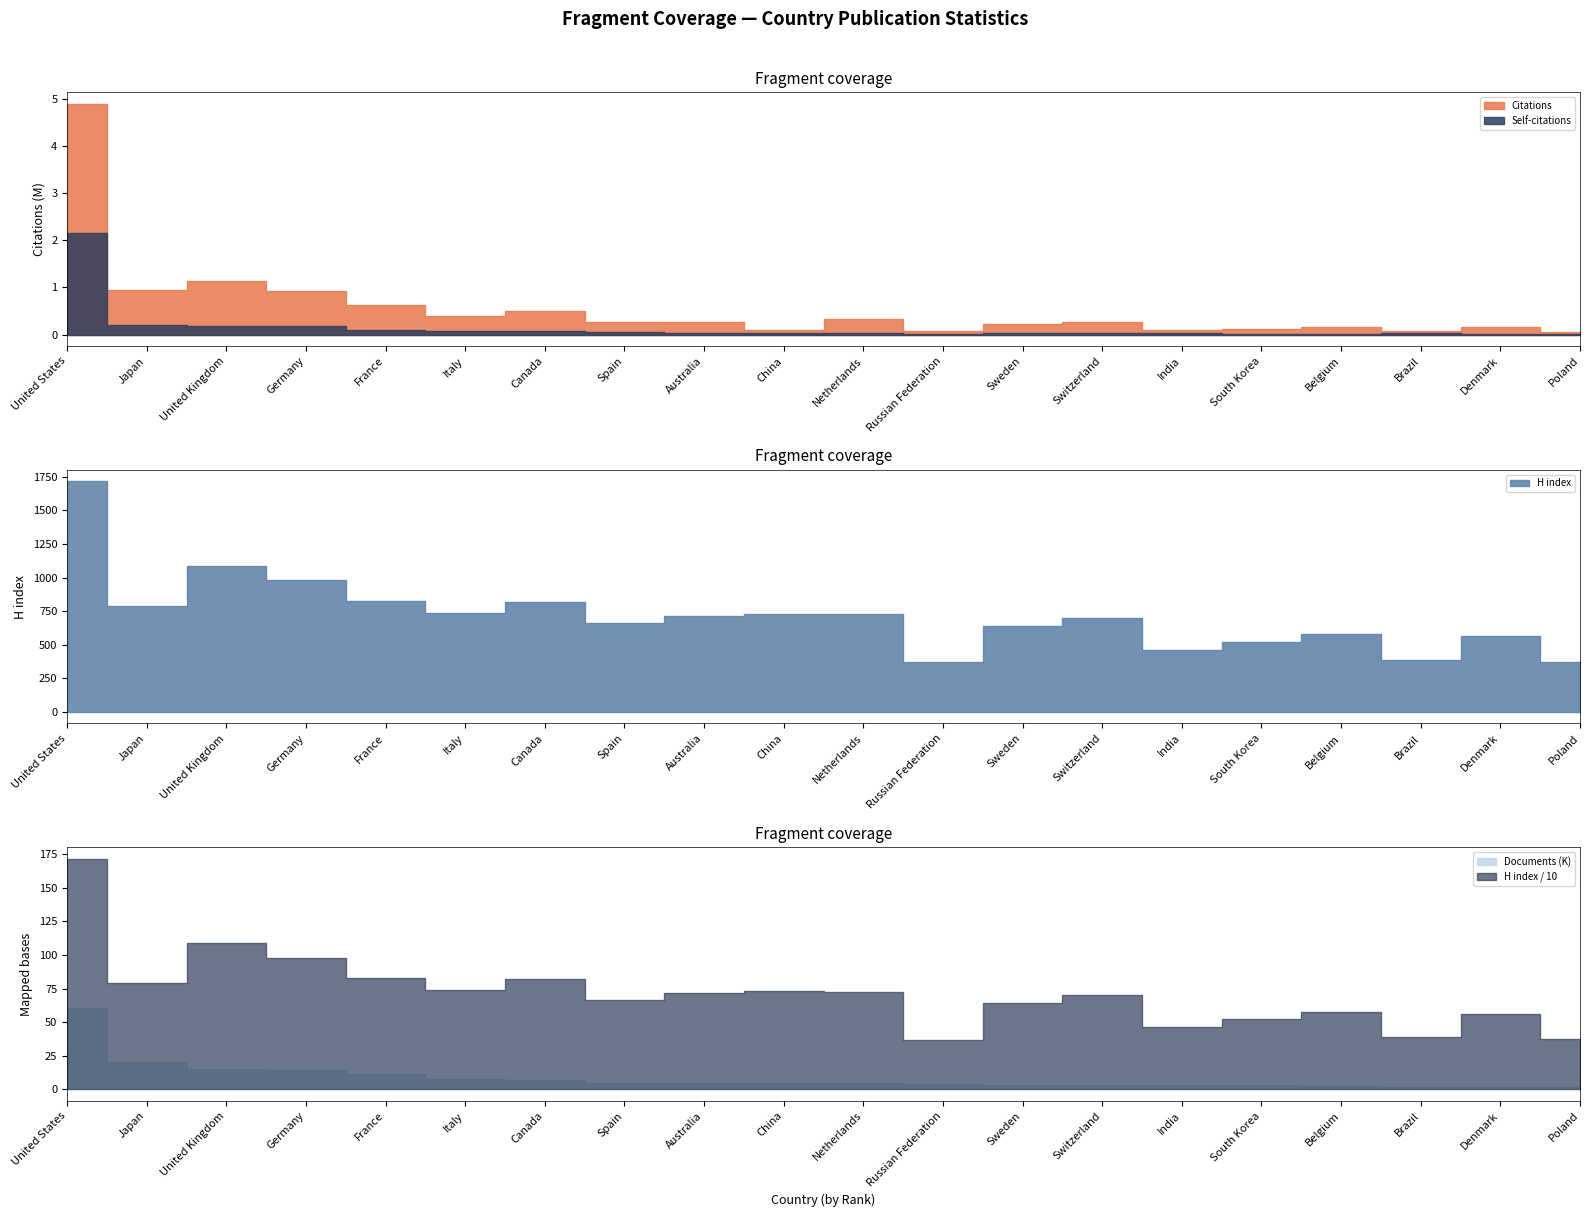

Which series has the widest spread of values?

Citations